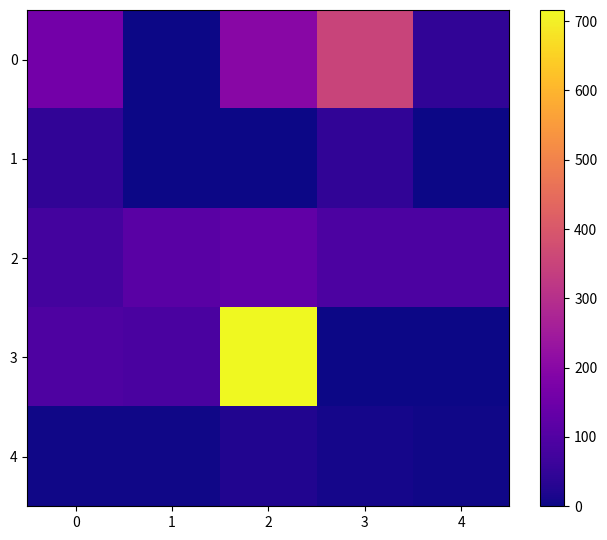

Which label corresponds to the smallest value in the chart?

1